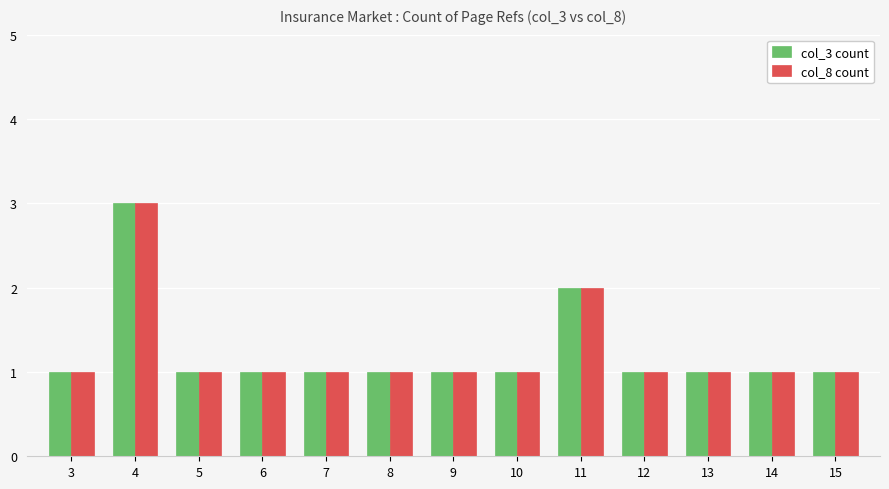

How many distinct data groups are displayed?

2